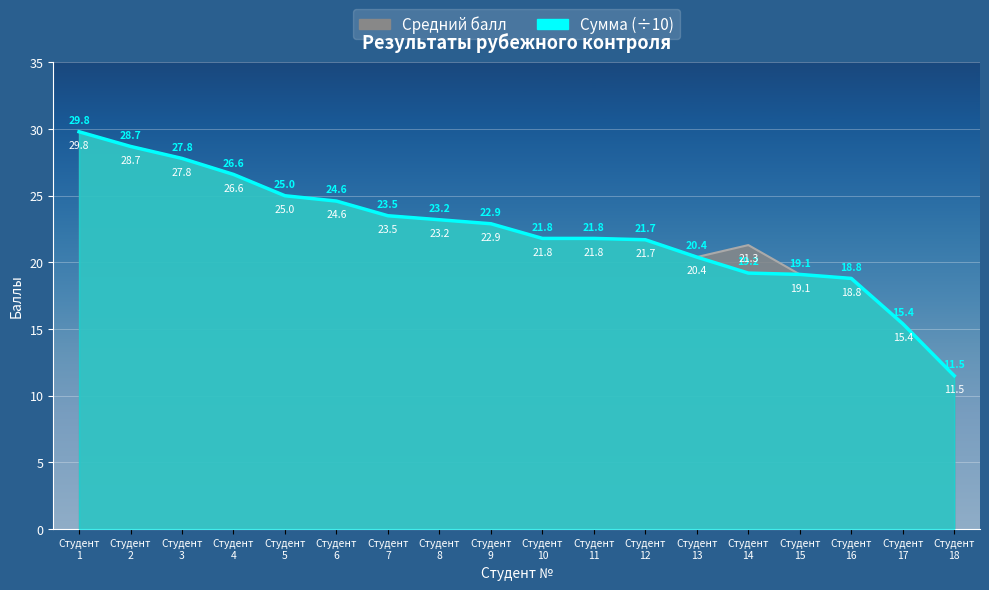

Reading left to right, list all the values displayed in this chart.

Средний балл: 29.8	28.7	27.8	26.6	25.0	24.6	23.5	23.2	22.9	21.8	21.8	21.7	20.4	21.3	19.1	18.8	15.4	11.5
Сумма (÷10): 29.8	28.7	27.8	26.6	25.0	24.6	23.5	23.2	22.9	21.8	21.8	21.7	20.4	19.2	19.1	18.8	15.4	11.5